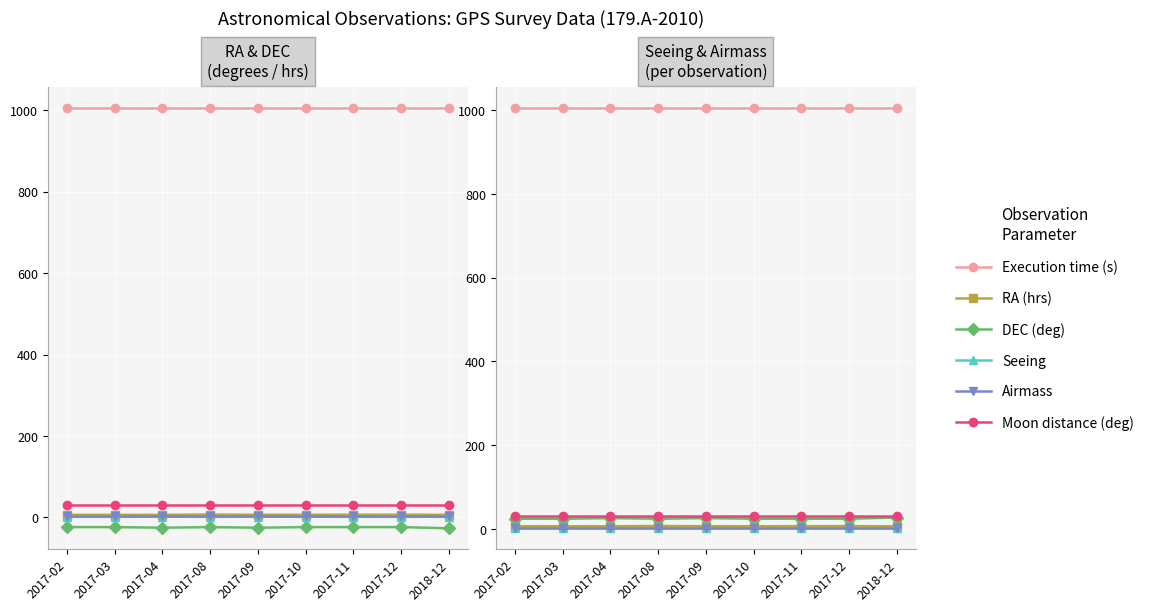

Rank the categories by Airmass value from highest to lowest.

2017-02, 2017-03, 2017-04, 2017-08, 2017-09, 2017-10, 2017-11, 2017-12, 2018-12